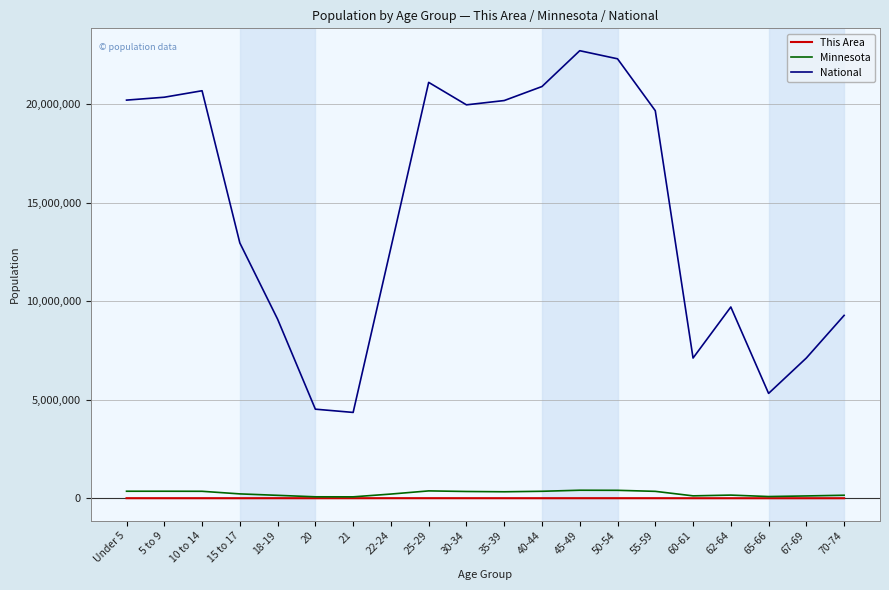

How many values in the This Area series are below 2239?

10